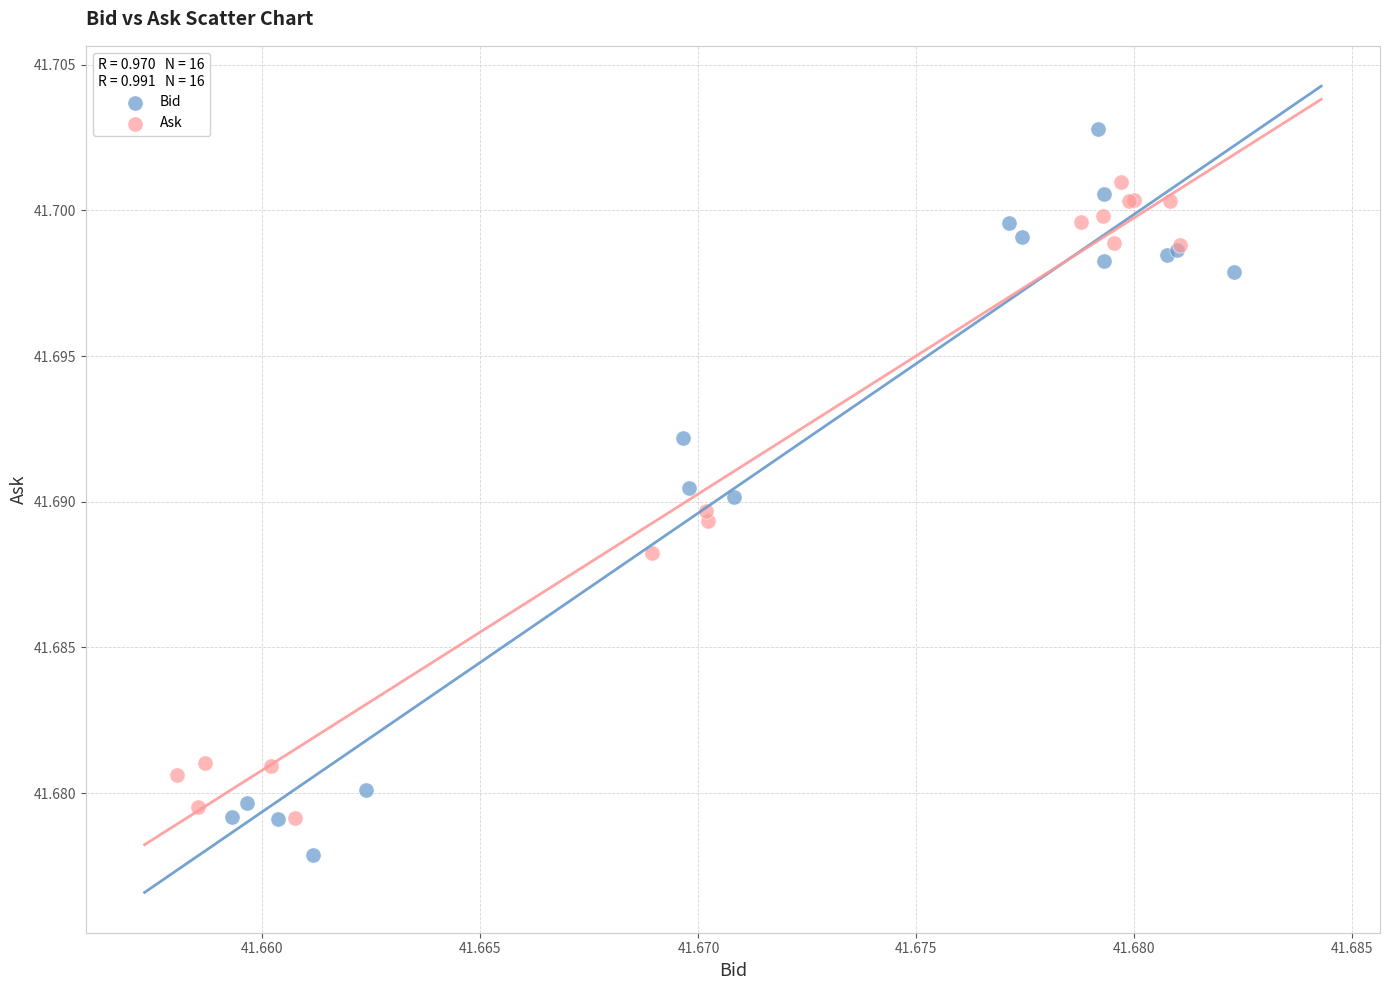

Which series contains the highest Y value?

Bid